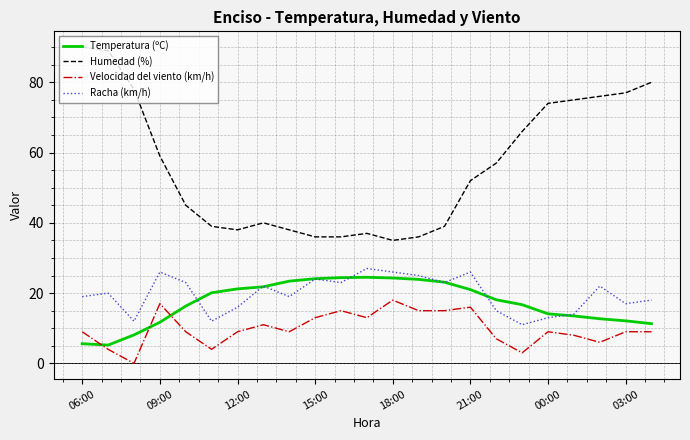

How many interior local peaks does the Racha (km/h) series have?

7